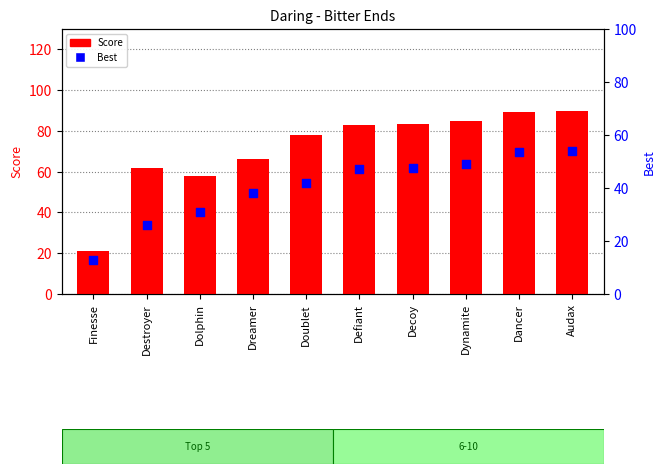

What are all the series names shown in the legend?

Score, Best